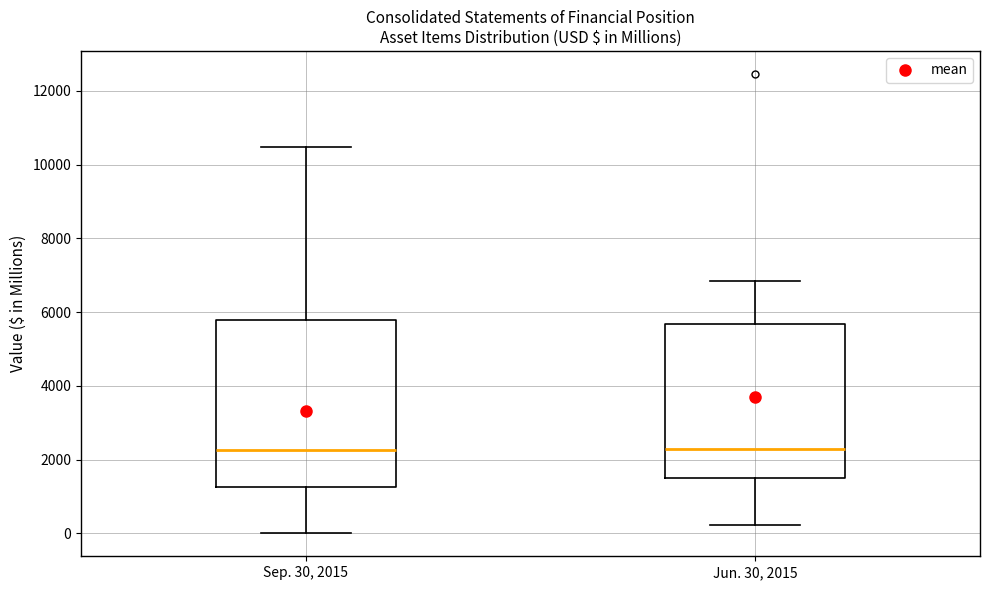

Reading left to right, read every box against the y-axis: the position of its median line, the range the box covers, and the ends of its whiskers. The values are not printed on the chart, so give them approximately, as read against the axis.

Sep. 30, 2015: median 2200, box 1200 to 5800, whiskers 0 to 10400
Jun. 30, 2015: median 2200, box 1400 to 5600, whiskers 200 to 6800